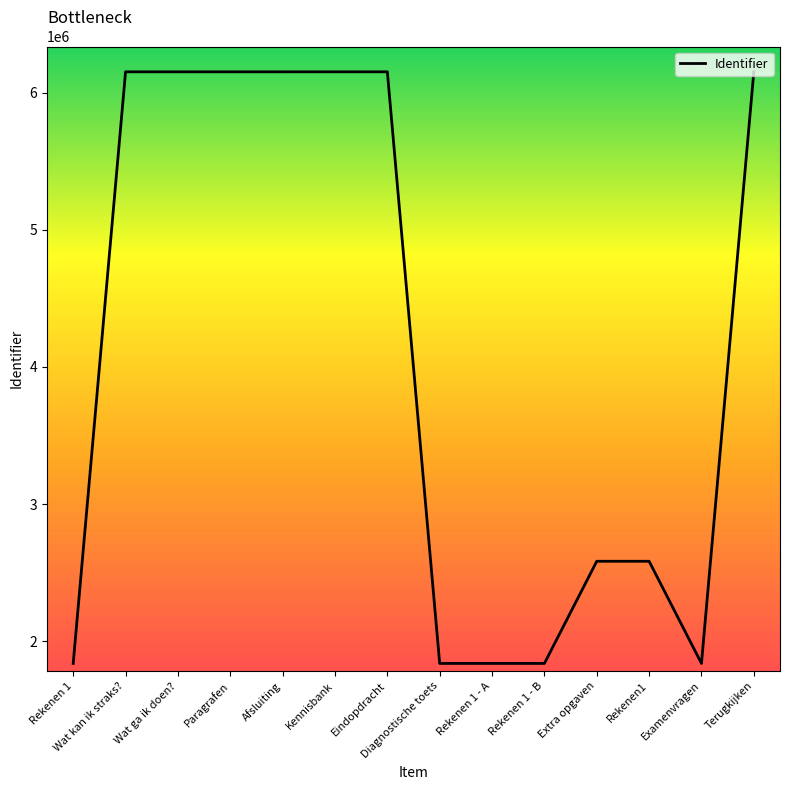

At which label is the value closest to 3994775?

Rekenen1